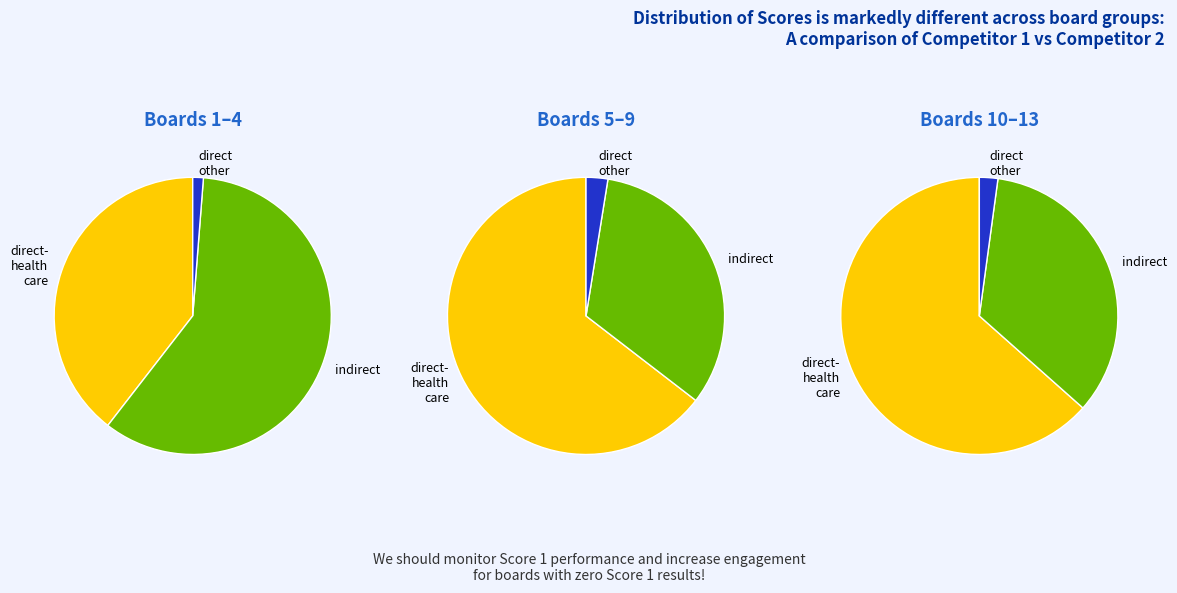

What is the difference between the highest and lowest values at 2?

21